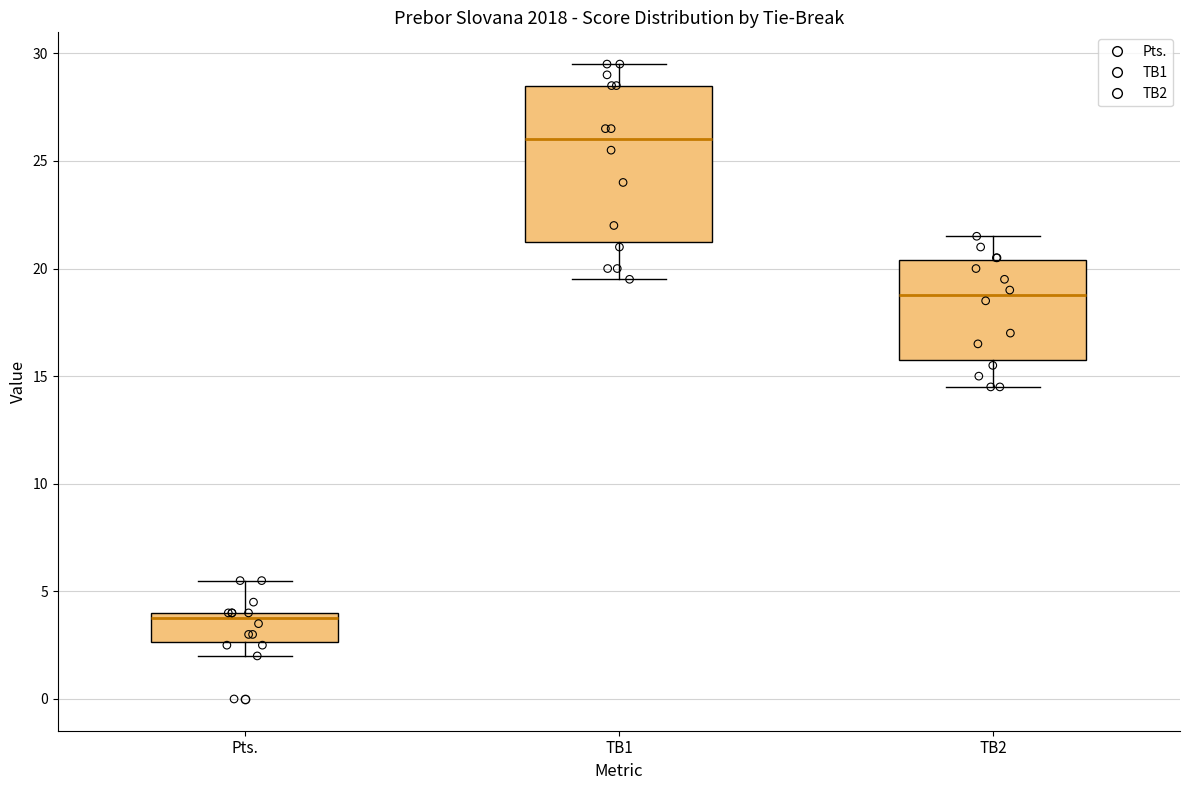

Comparing the boxes themselves (not the whiskers), which one is the tallest?

TB1